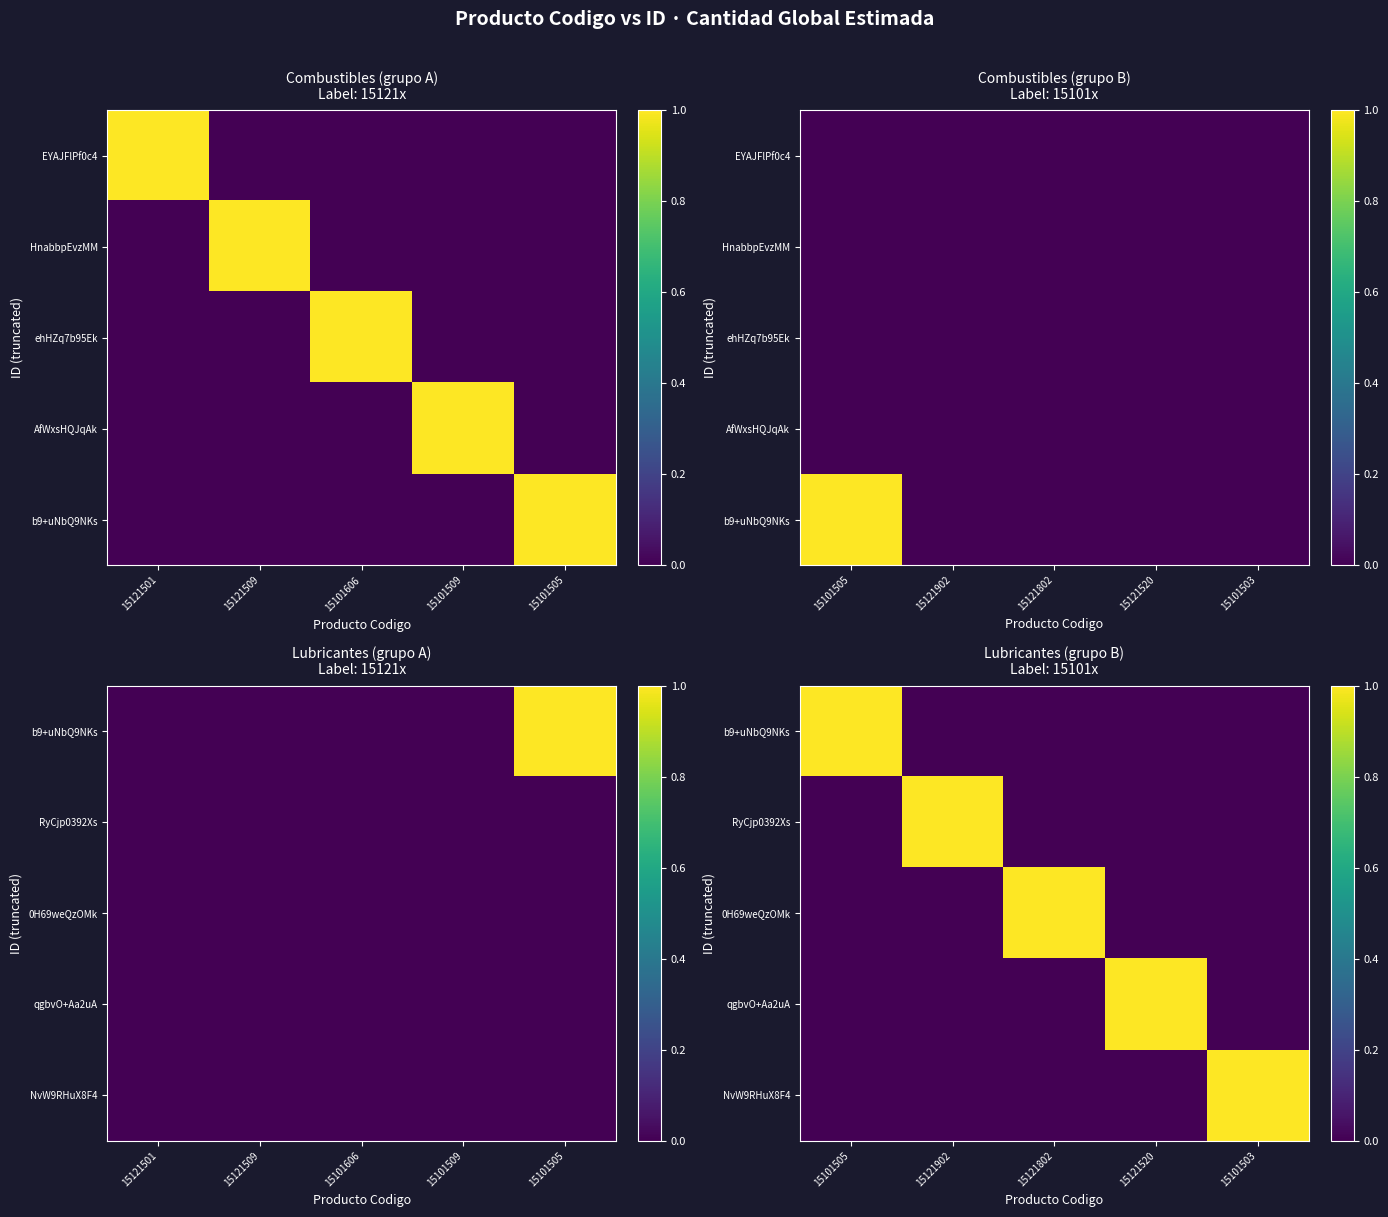

The value of qgbvO+Aa2uA at 15121802 is 0. True or false?

True